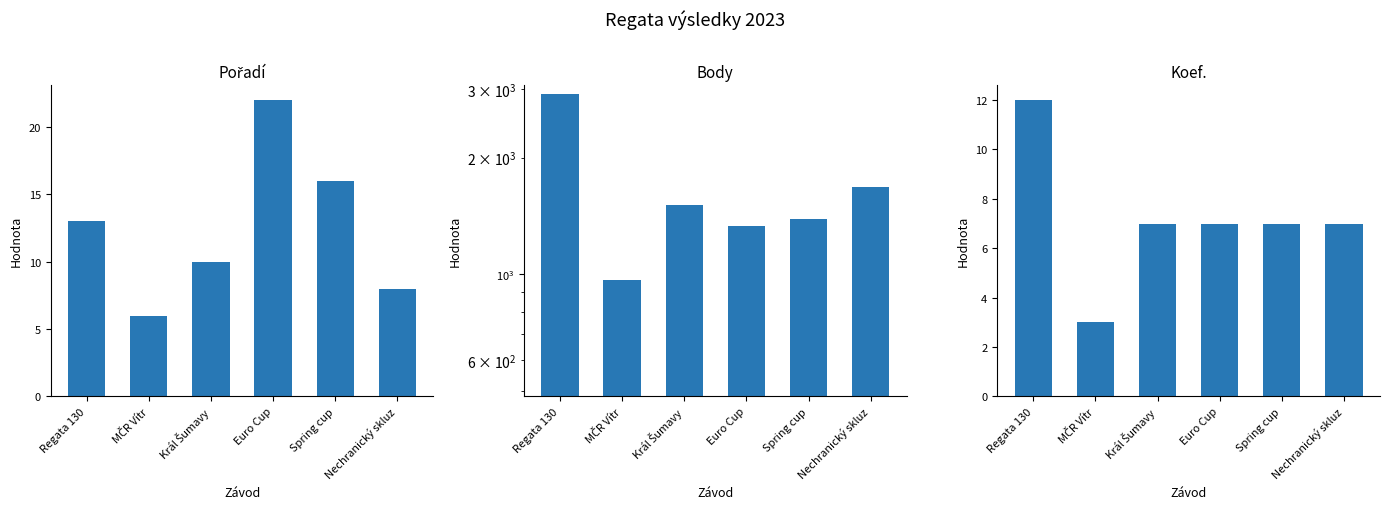

What are all the series names shown in the legend?

Pořadí, Body, Koef.